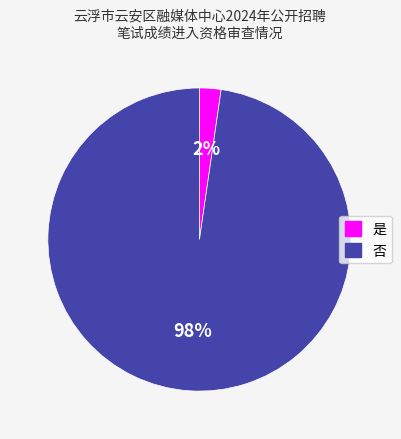

Combined, do 否 and 是 account for over 50%?

Yes